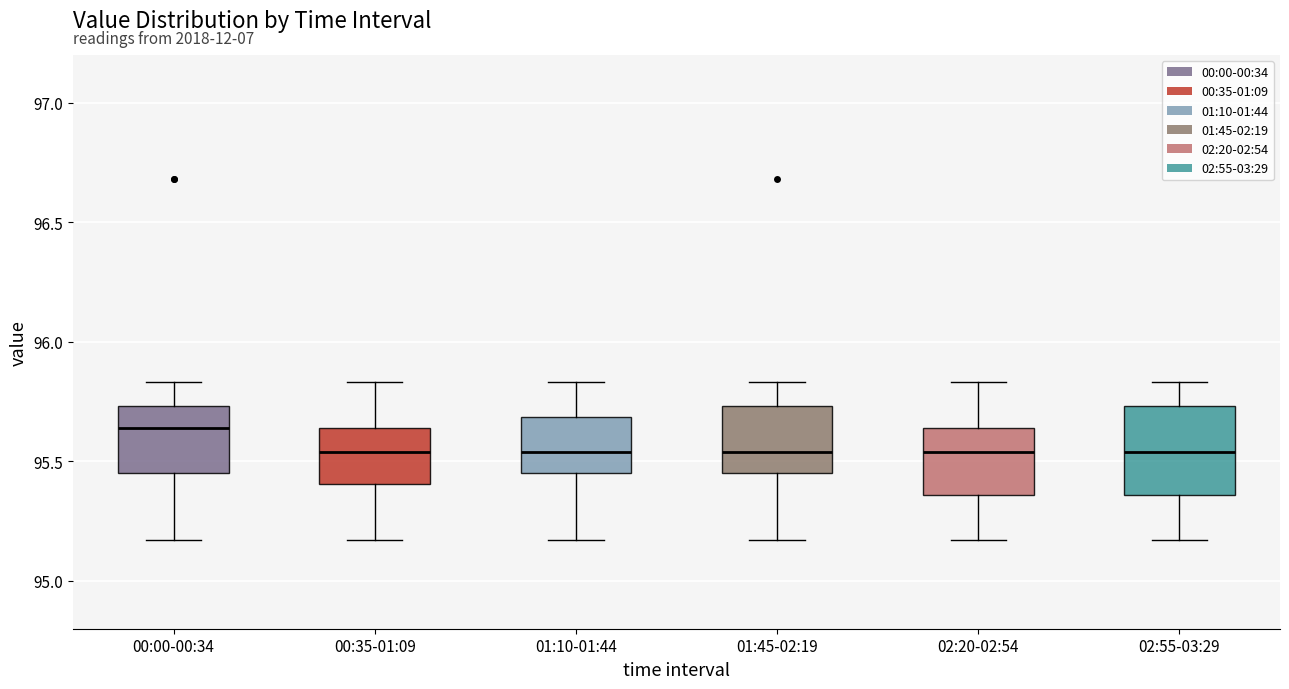

Reading left to right, read every box against the y-axis: the position of its median line, the range the box covers, and the ends of its whiskers. The values are not printed on the chart, so give them approximately, as read against the axis.

00:00-00:34: median 95.65, box 95.45 to 95.75, whiskers 95.15 to 95.85
00:35-01:09: median 95.55, box 95.40 to 95.65, whiskers 95.15 to 95.85
01:10-01:44: median 95.55, box 95.45 to 95.70, whiskers 95.15 to 95.85
01:45-02:19: median 95.55, box 95.45 to 95.75, whiskers 95.15 to 95.85
02:20-02:54: median 95.55, box 95.35 to 95.65, whiskers 95.15 to 95.85
02:55-03:29: median 95.55, box 95.35 to 95.75, whiskers 95.15 to 95.85